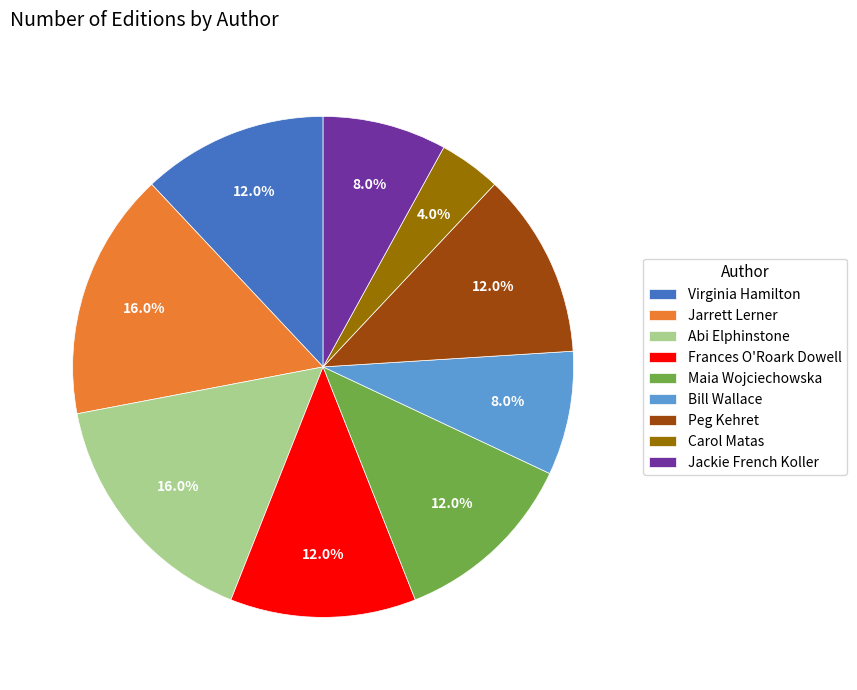

Is Maia Wojciechowska the majority of the pie?

No